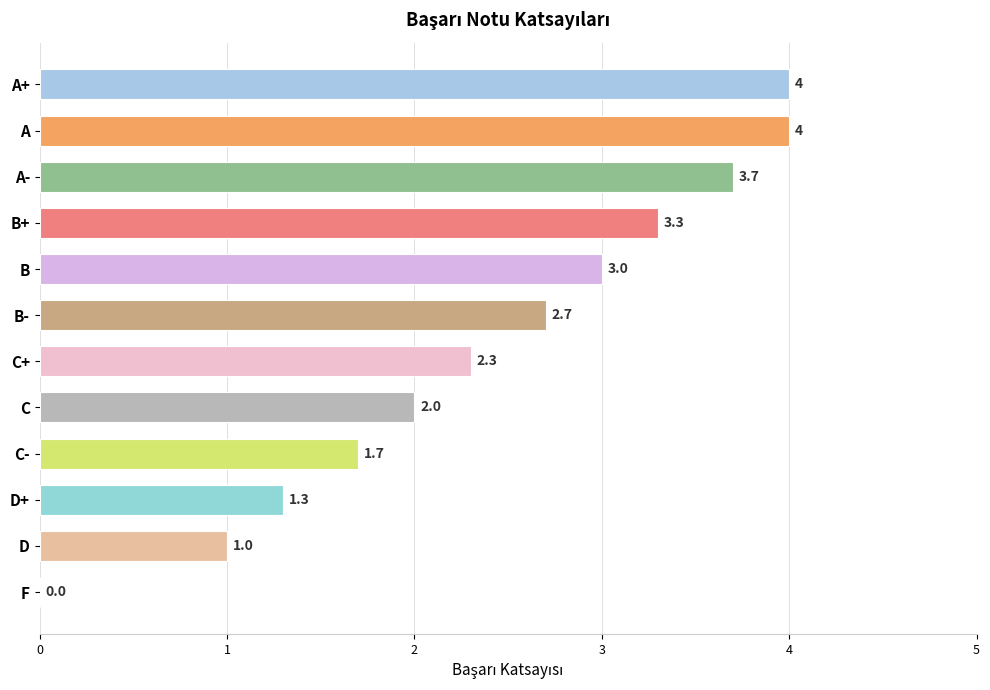

Are the bars horizontal?

Yes